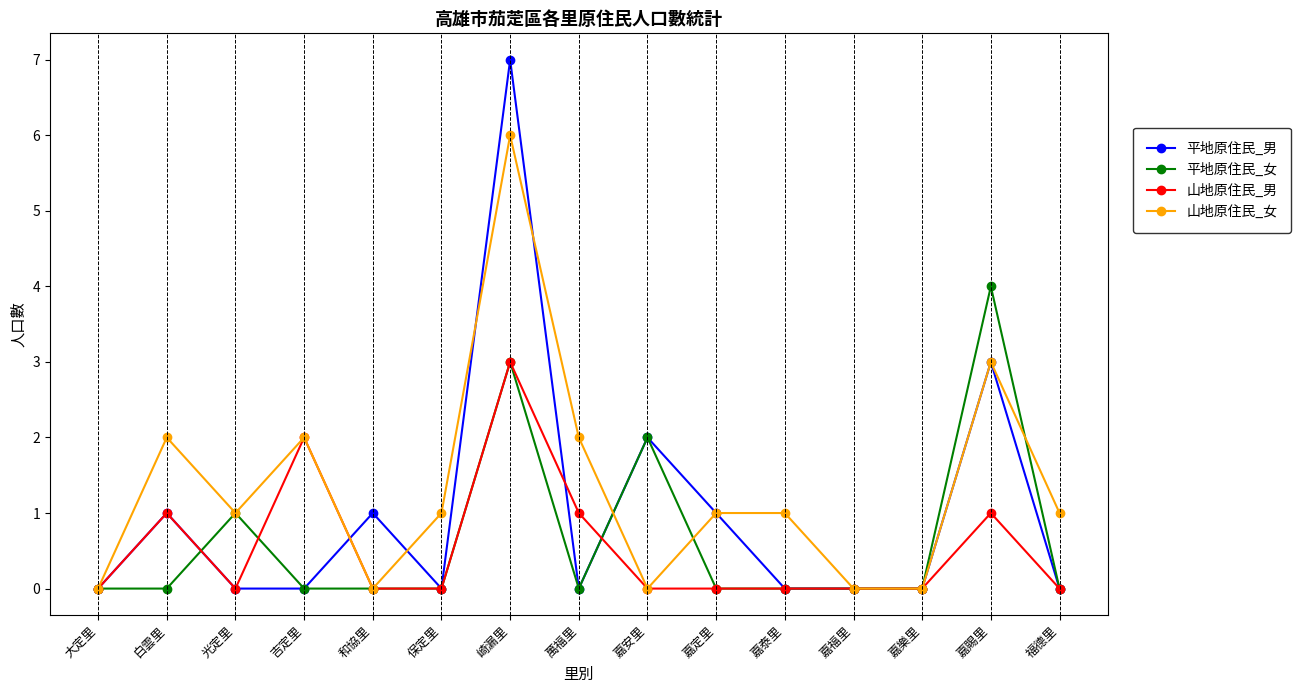

The 平地原住民_男 series shows 4 at 大定里. True or false?

False